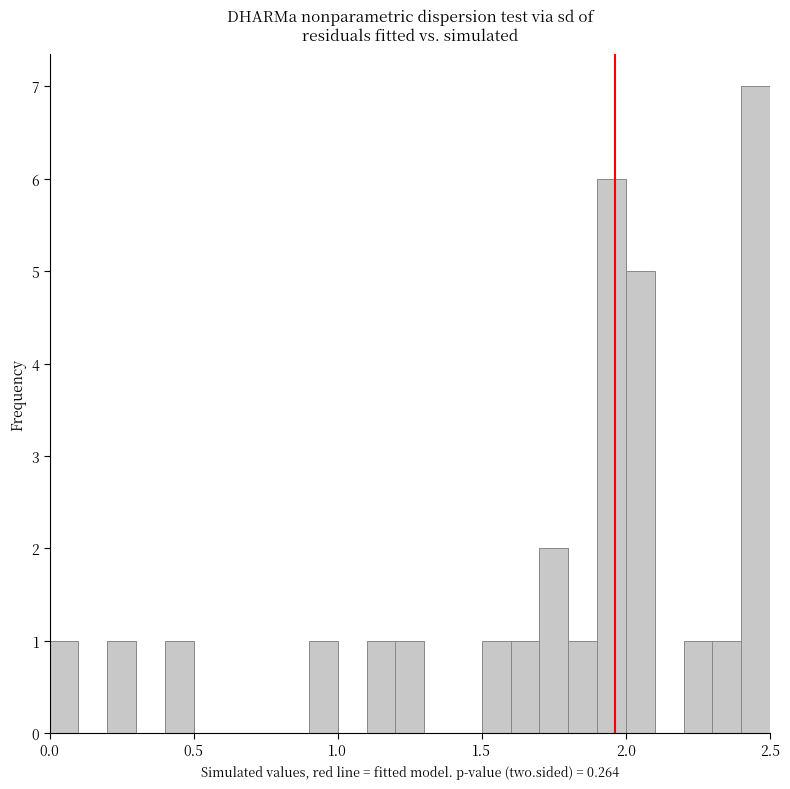

Read against the x-axis, roughly where is the centre of the tallest bar?

2.45